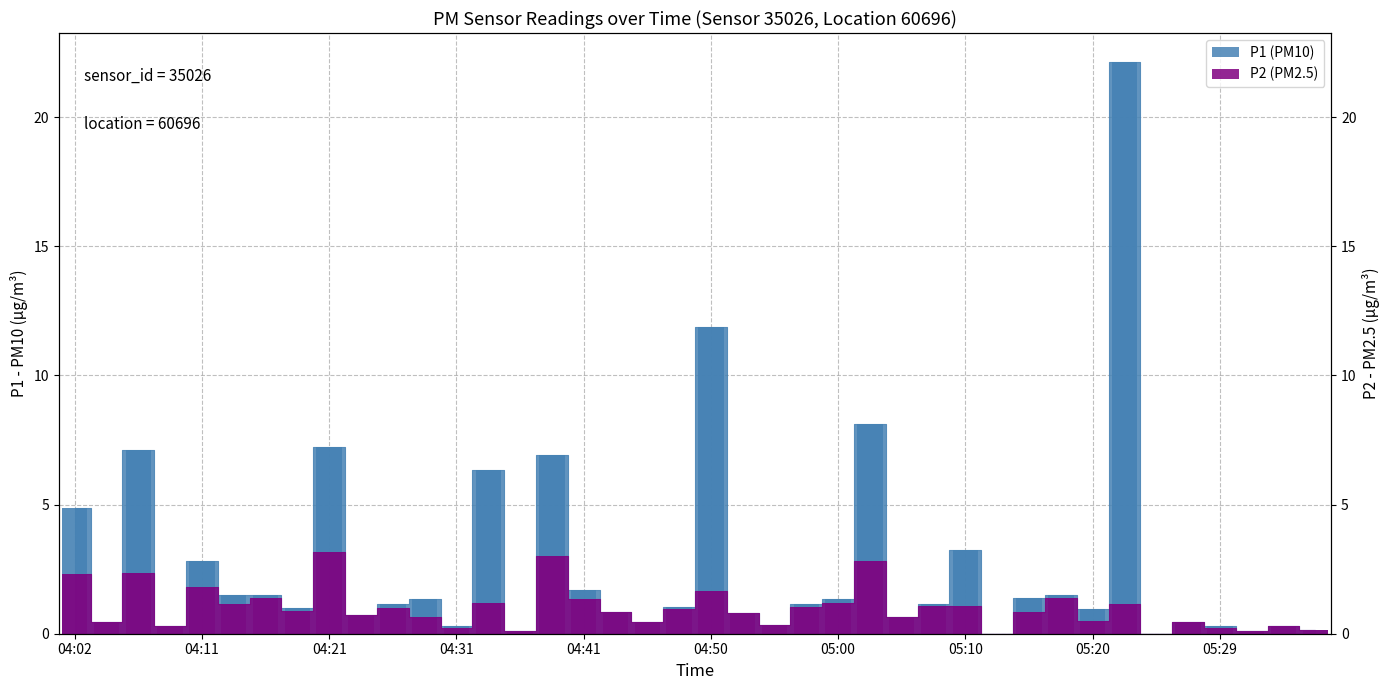

The value of P2 (PM2.5) at 04:21 is 3.2. True or false?

True